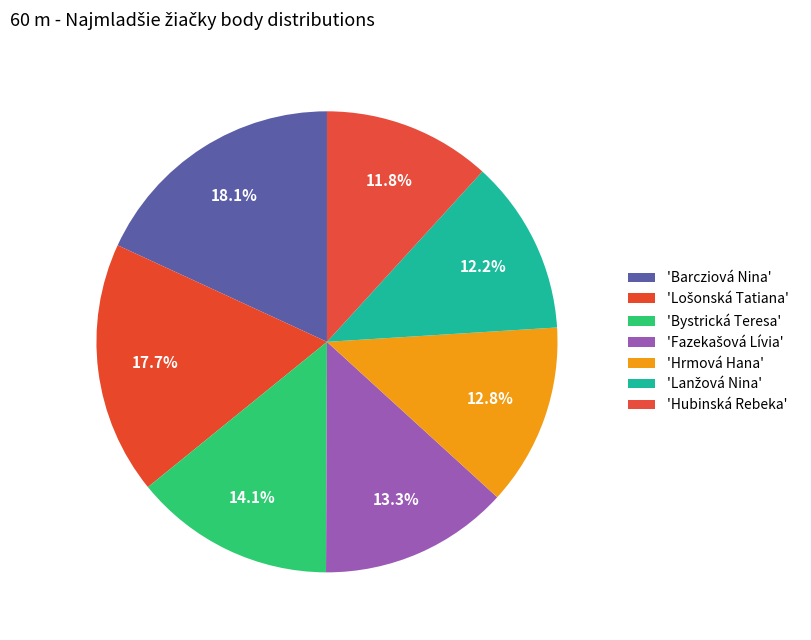

Which category has the smallest portion of the pie?

Hubinská Rebeka